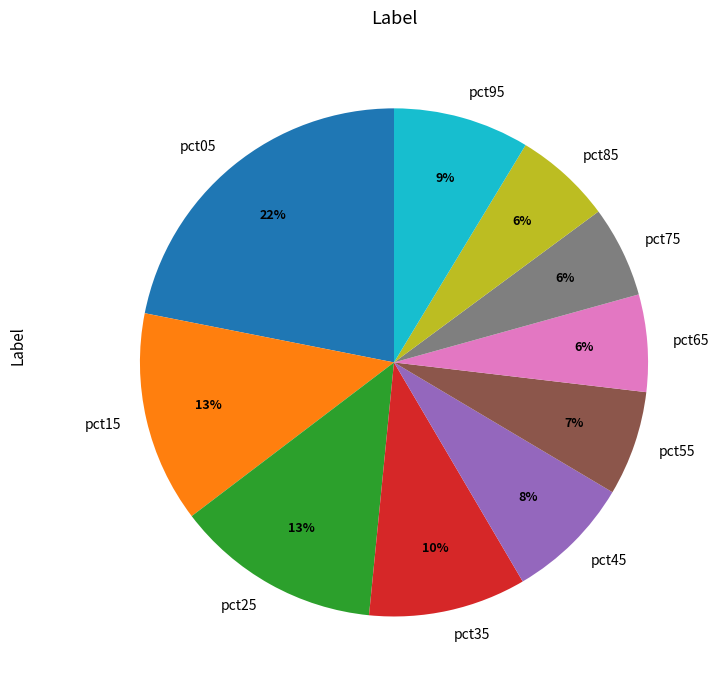

To the nearest percent, what is the difference between the pct25 and pct05 slice percentages?

9%